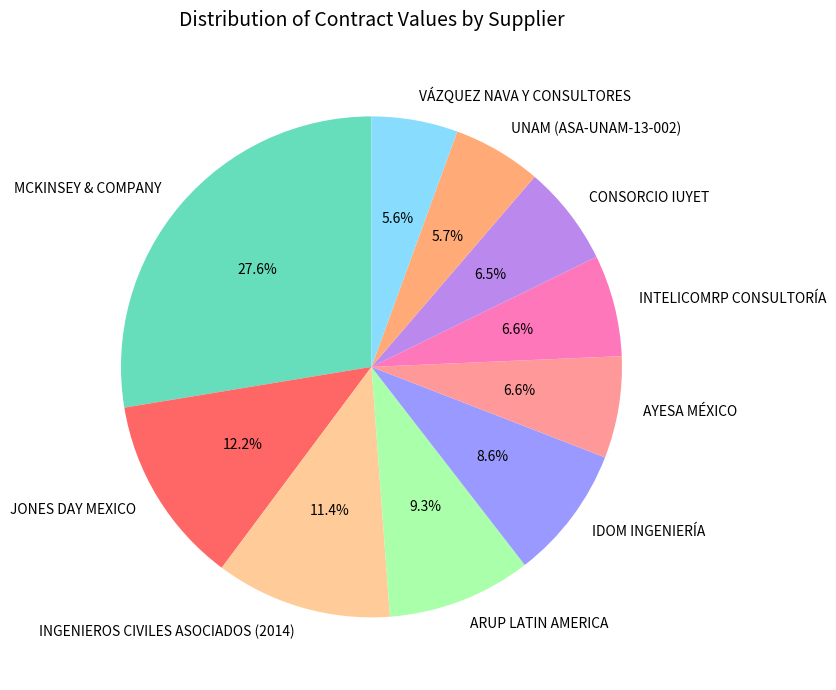

How many slices are in this pie chart?

10